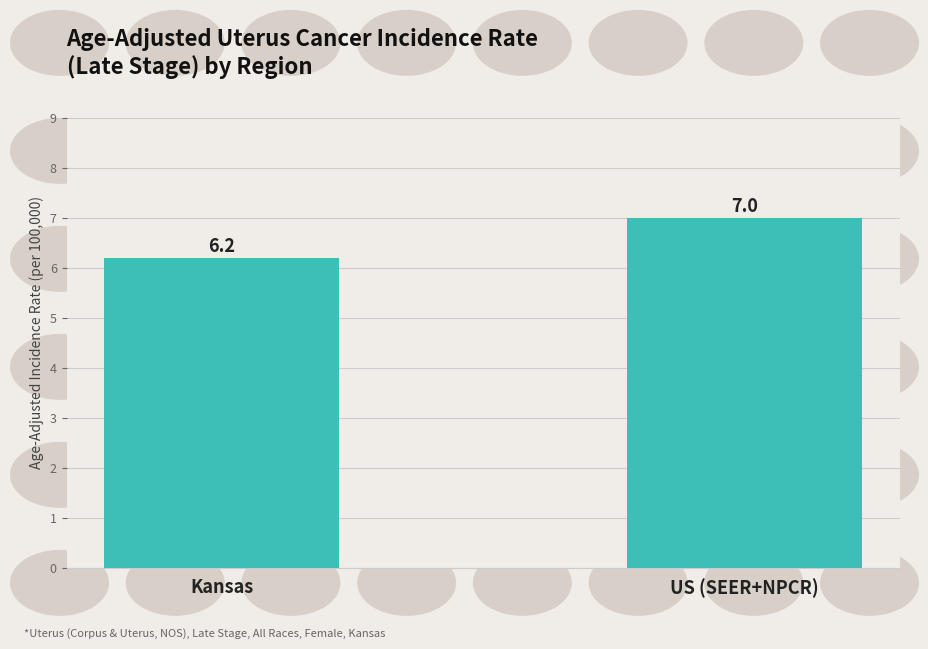

Is it true that the value at Kansas is 6.2?

True